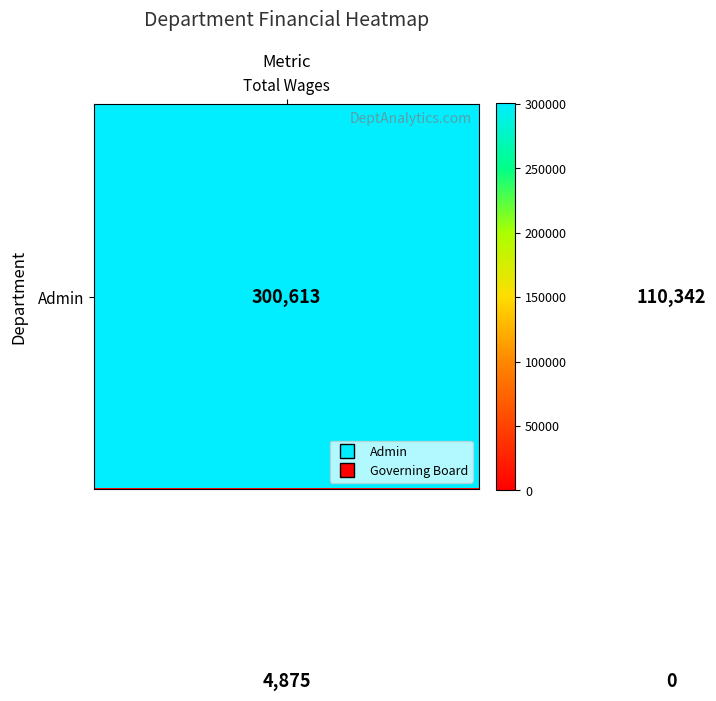

What is the maximum value shown in the chart?

300613